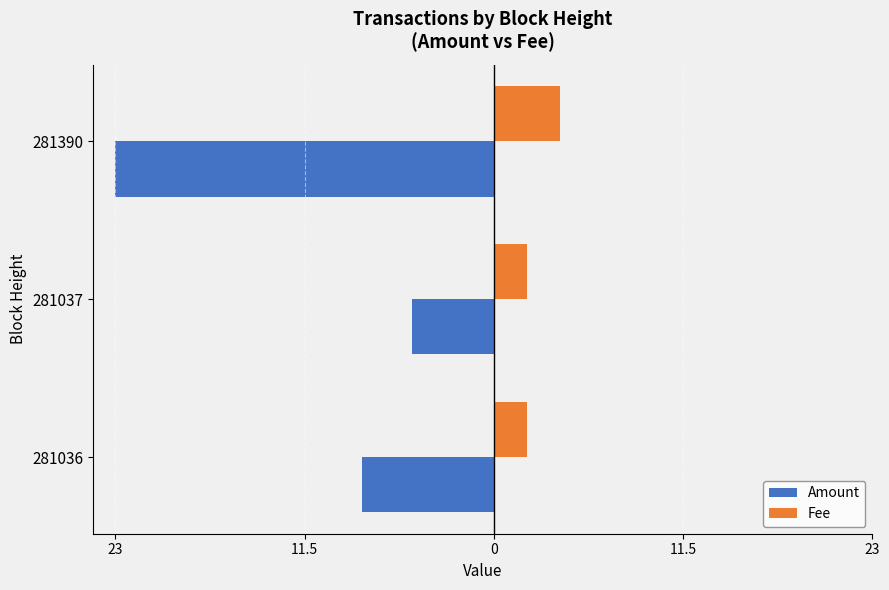

What are all the series names shown in the legend?

Amount, Fee